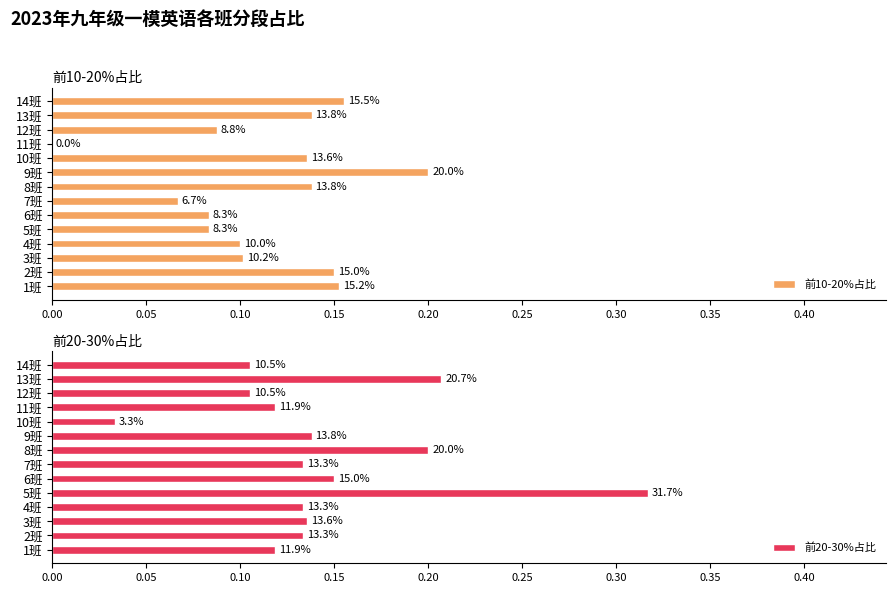

What is the sum of all 前10-20%占比 values?

1.6